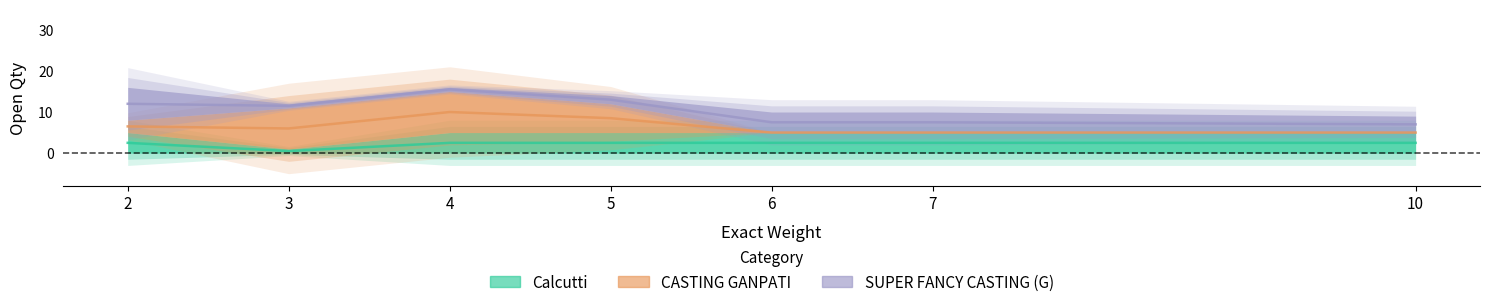

After their last crossing, which series has the higher values: CASTING GANPATI or Calcutti?

Calcutti